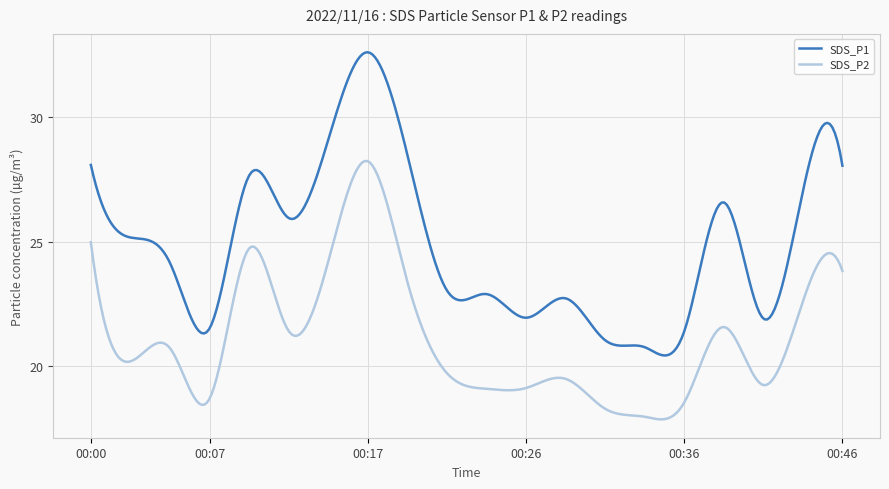

True or false: SDS_P2 and SDS_P1 cross at least once.

False